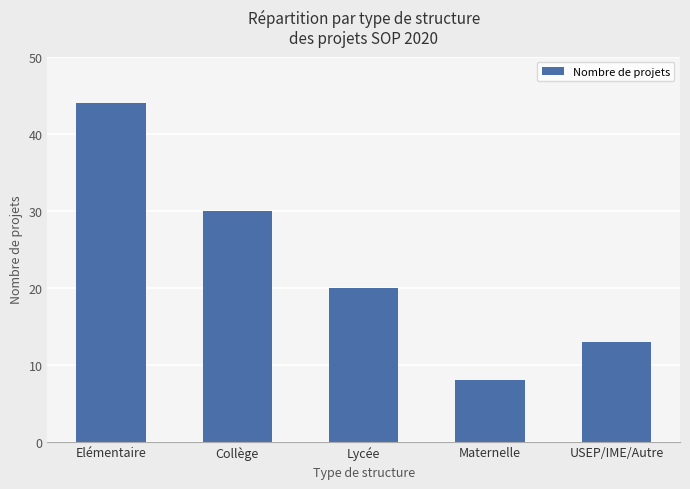

How many bars are there in total?

5